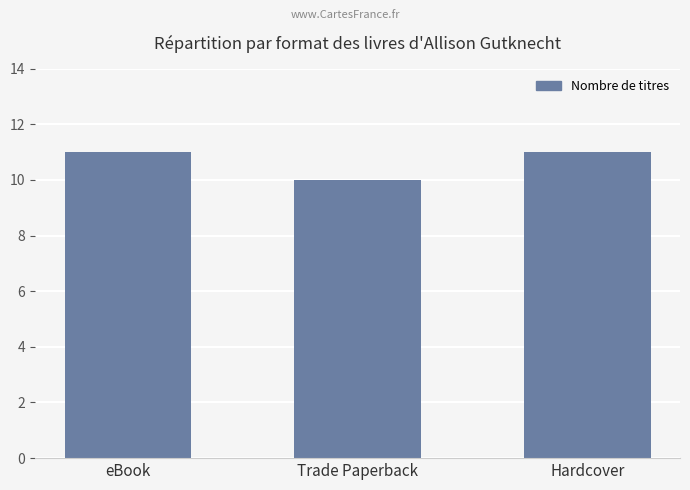

Does the chart contain stacked bars?

No